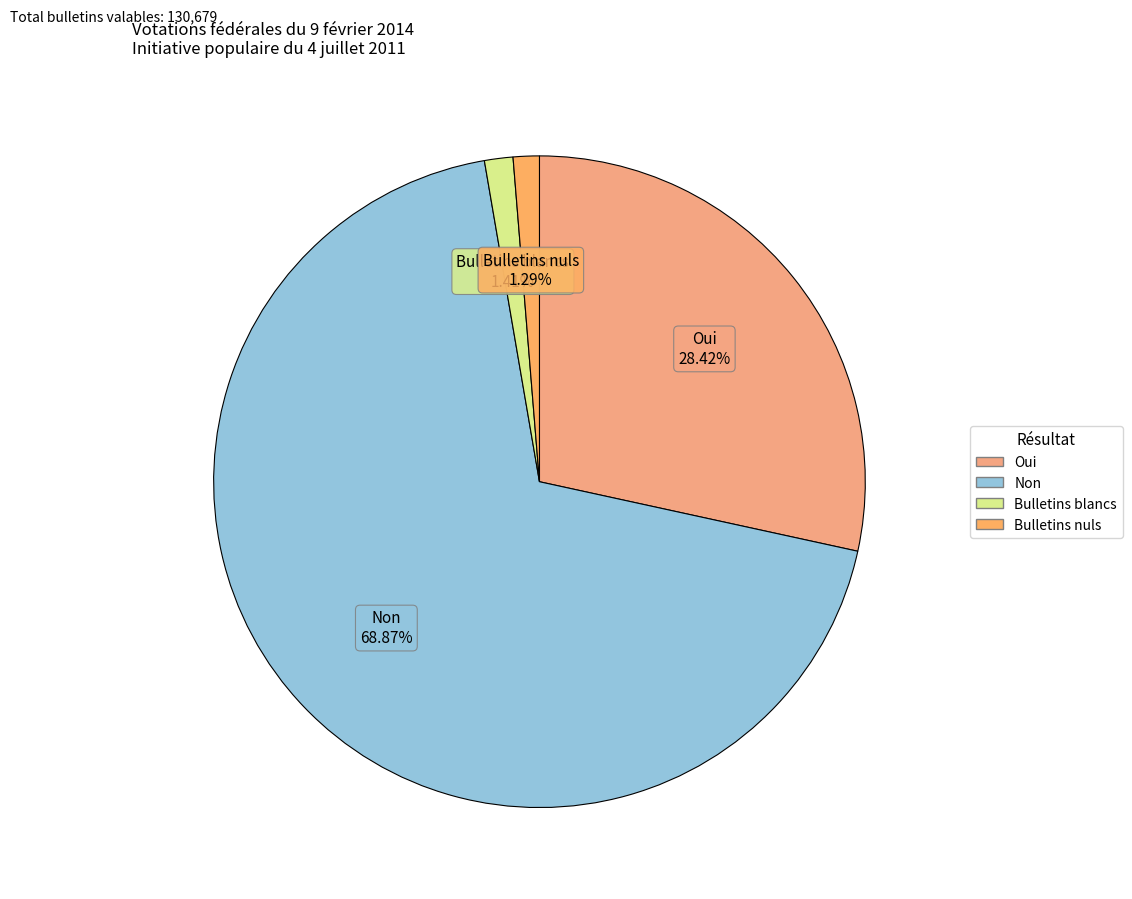

Does Non represent more than half of the total?

Yes